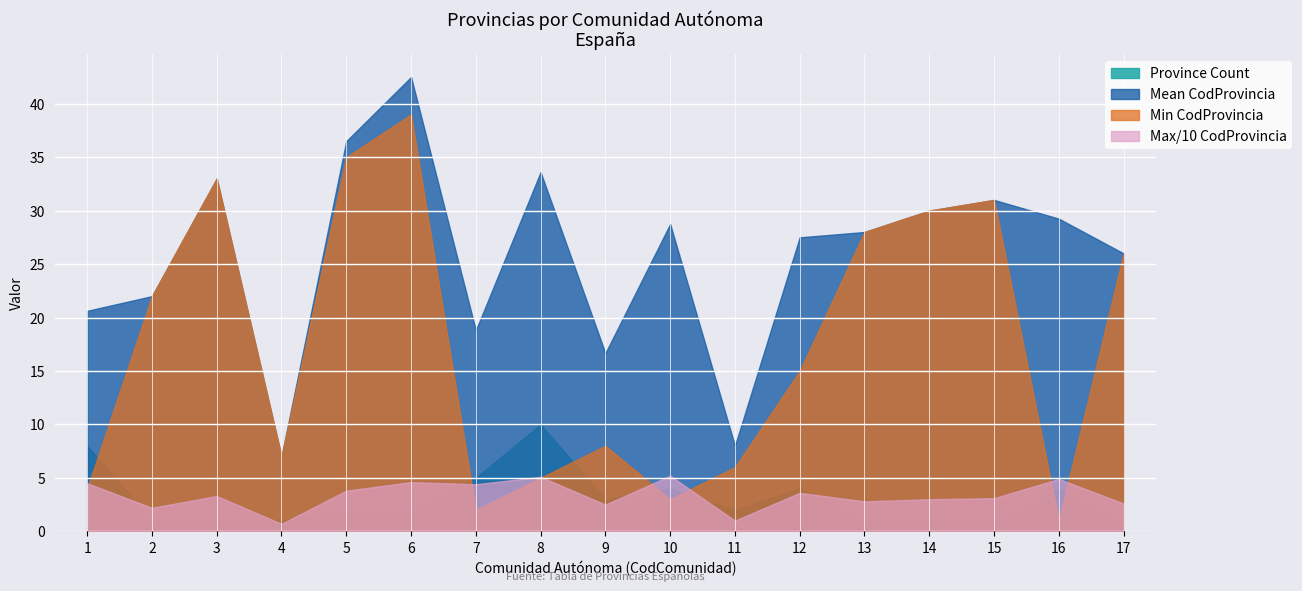

The Mean CodProvincia series shows 36.5 at 5. True or false?

True